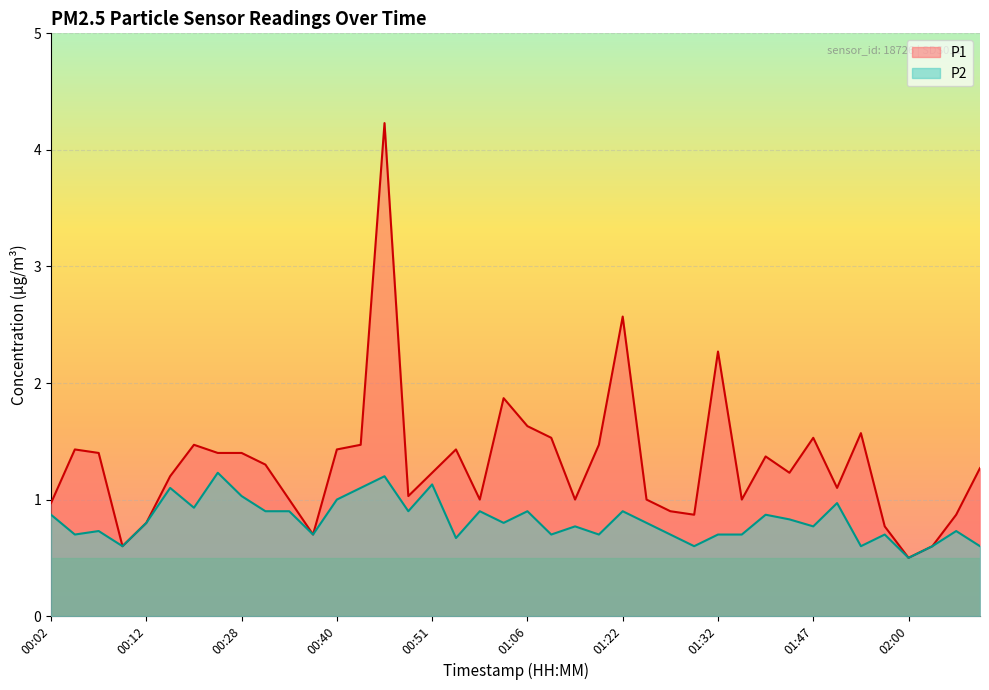

The value of P2 at 00:30 is 0.9. True or false?

True